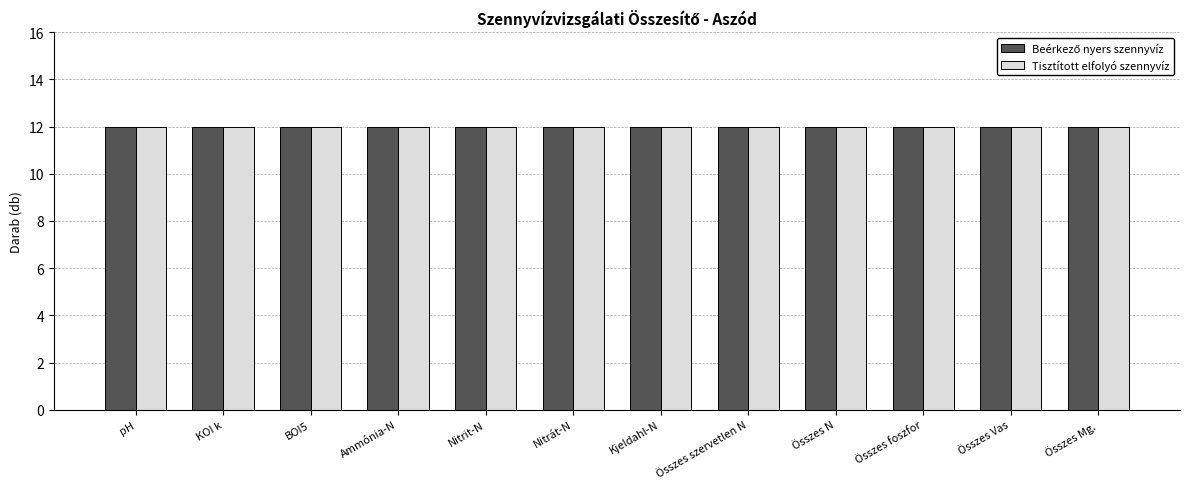

True or false: Tisztított elfolyó szennyvíz has a value of 20 at BOI5.

False